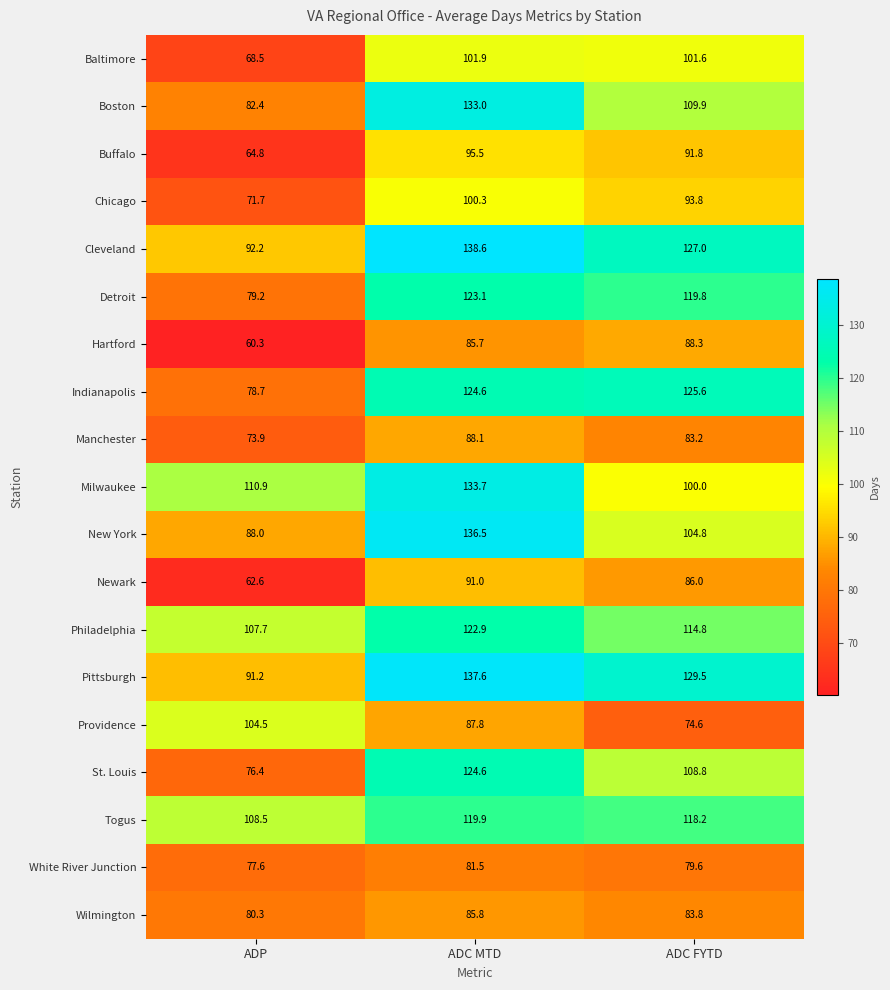

At which label does Philadelphia first exceed 114?

ADC MTD